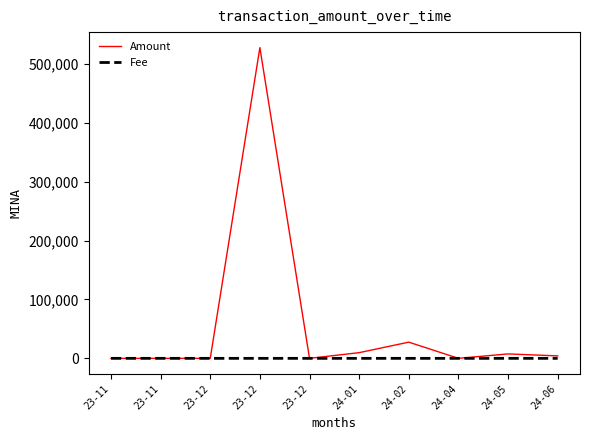

What are all the series names shown in the legend?

Amount, Fee